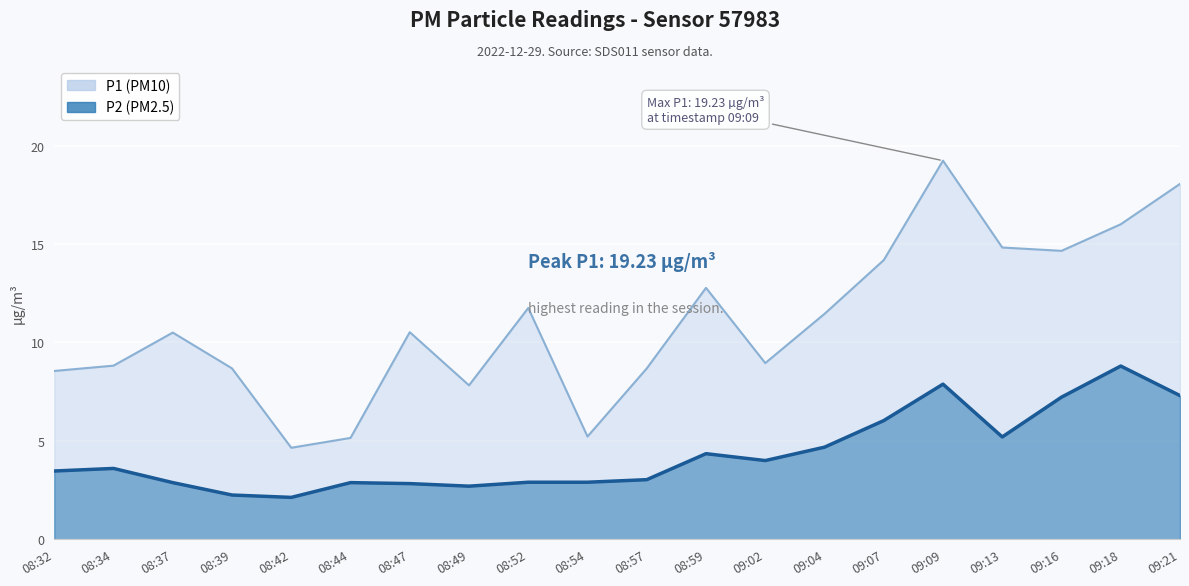

Which category has the lowest value in the P2 series?

08:42